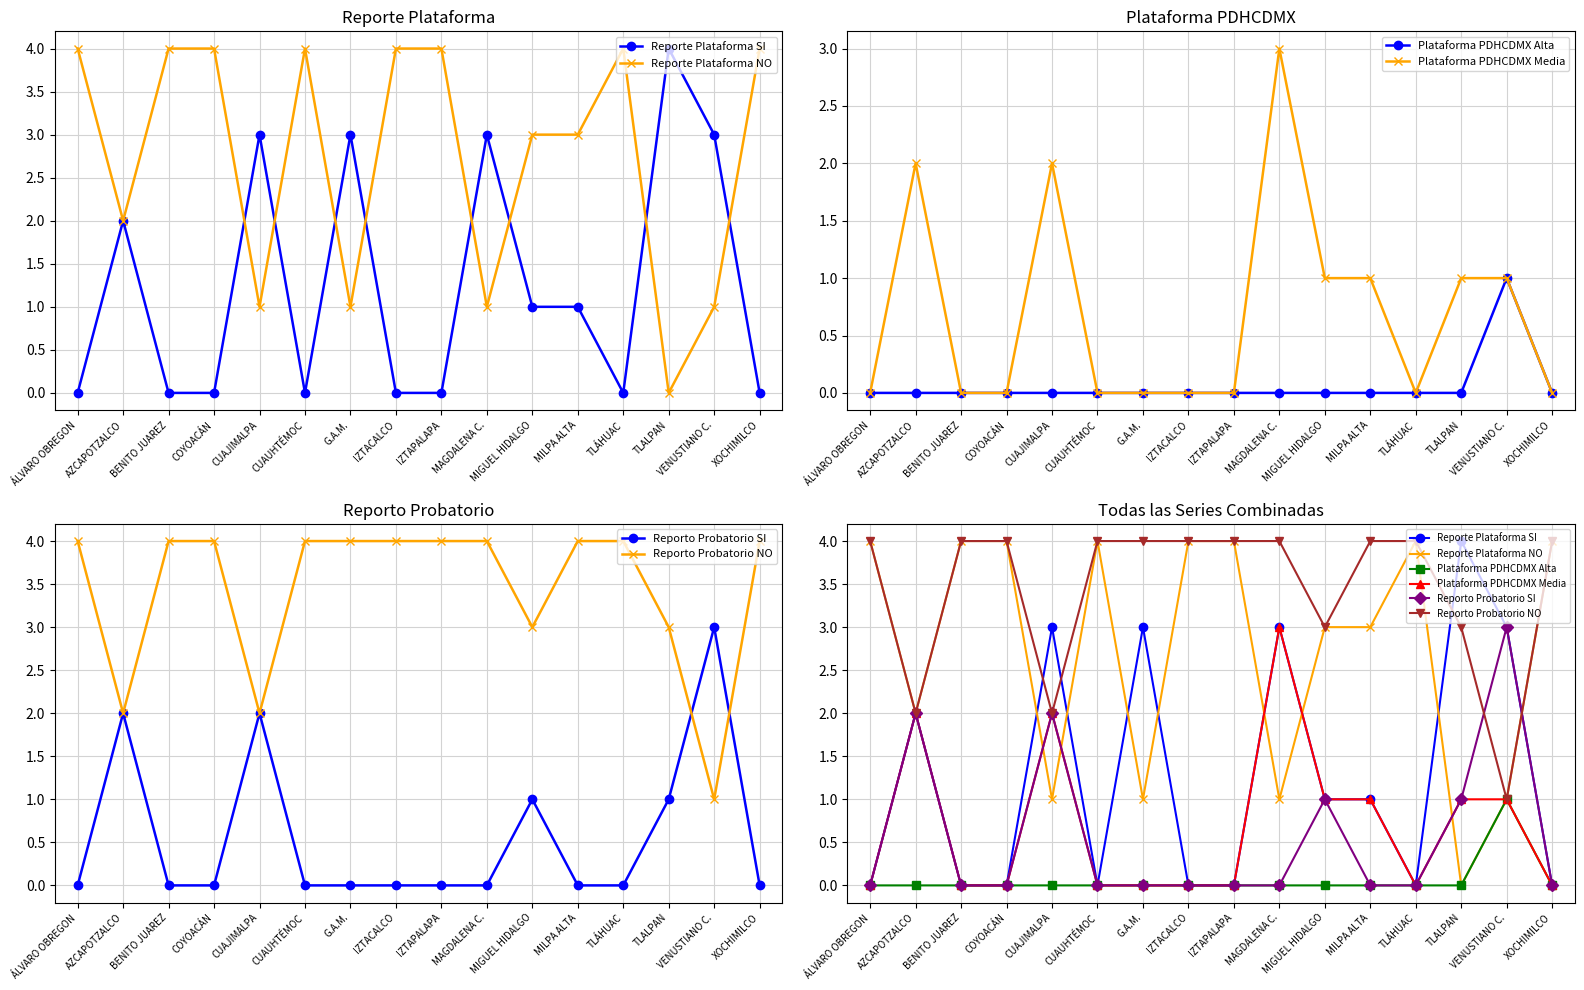

Which series has the largest range (max minus min)?

Reporte Plataforma SI